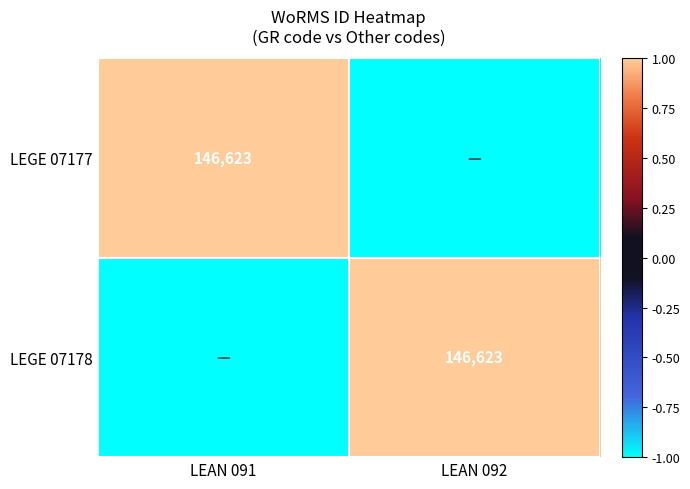

True or false: LEGE 07177 has a value of 66246 at LEAN 091.

False